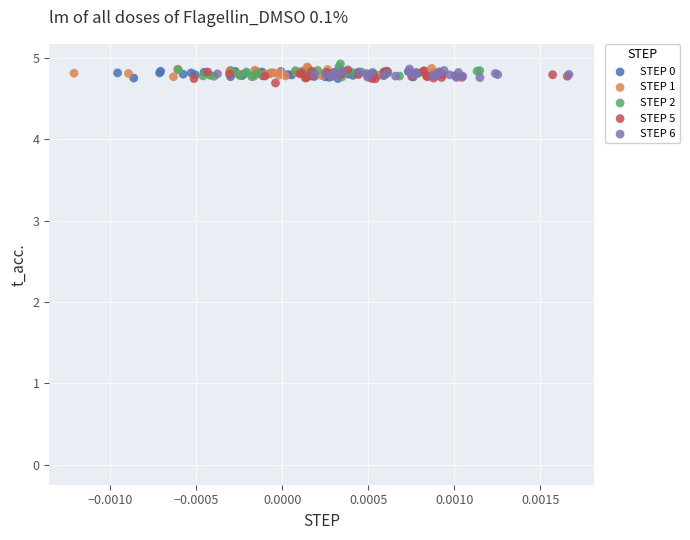

What are all the series names shown in the legend?

STEP 0, STEP 1, STEP 2, STEP 5, STEP 6